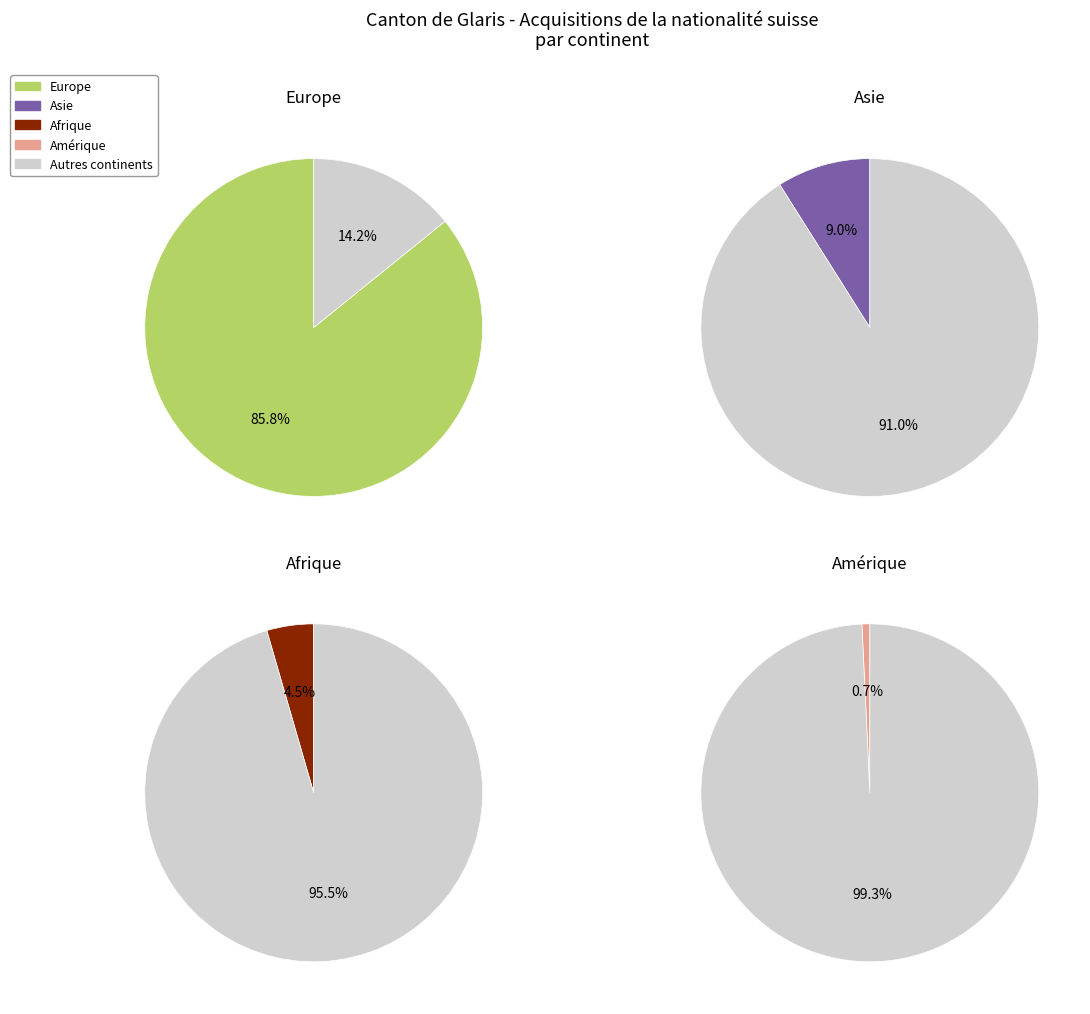

Combined, what portion of the pie is Afrique and Asie?

13.4%